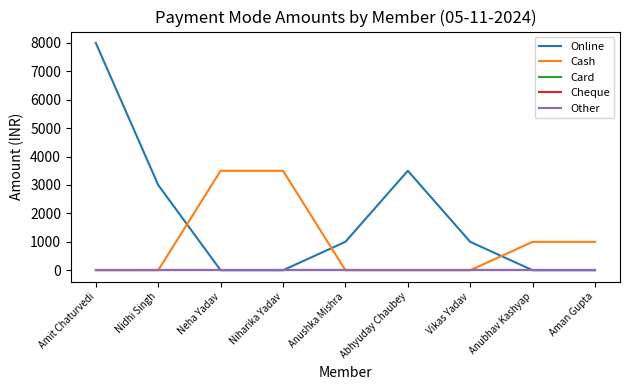

Is this an area chart (filled region under the line)?

No